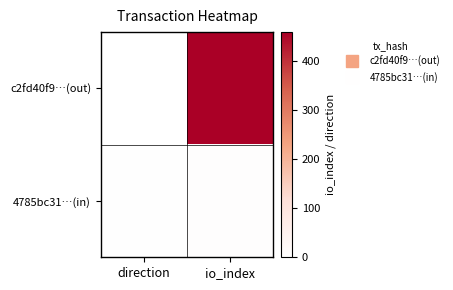

What is the minimum value shown in the chart?

-1